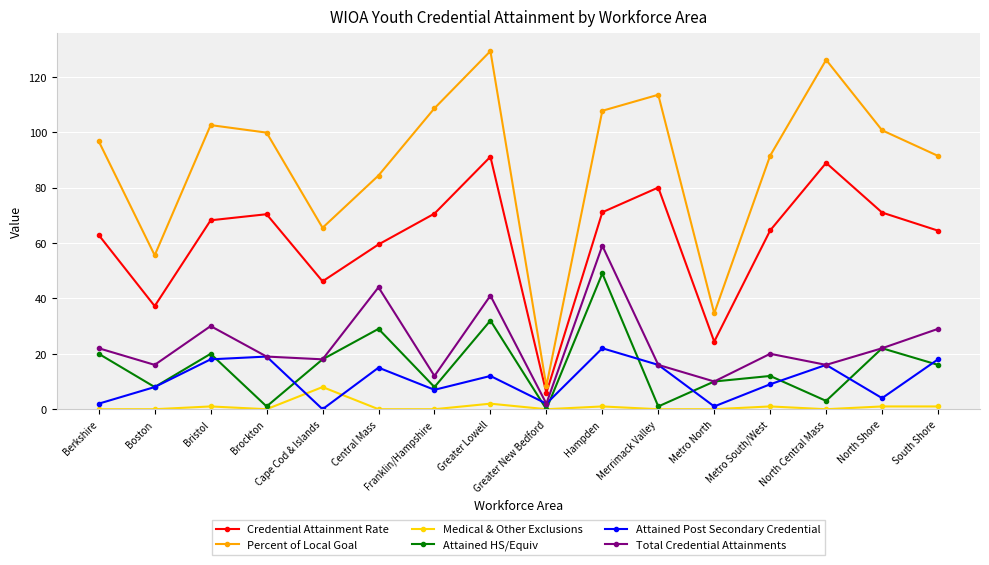

Rank the series by their maximum value, from highest to lowest.

Percent of Local Goal, Credential Attainment Rate, Total Credential Attainments, Attained HS/Equiv, Attained Post Secondary Credential, Medical & Other Exclusions